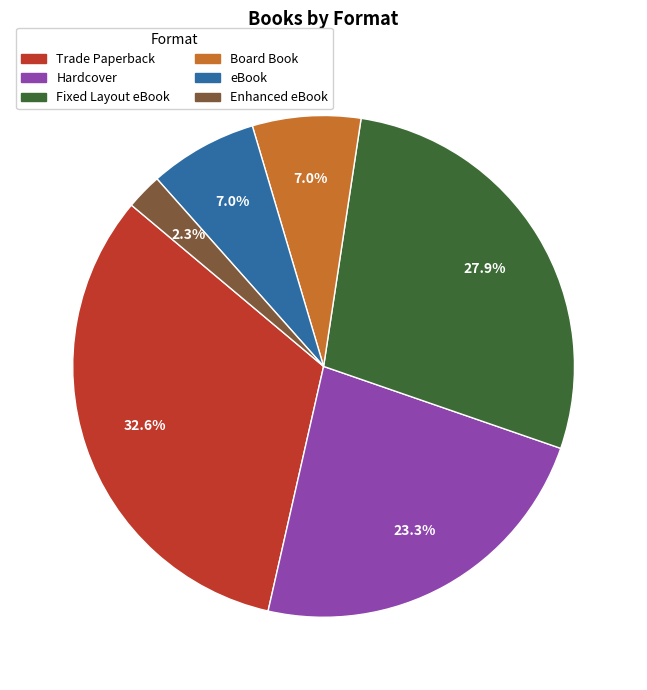

Which slice is the smallest?

Enhanced eBook